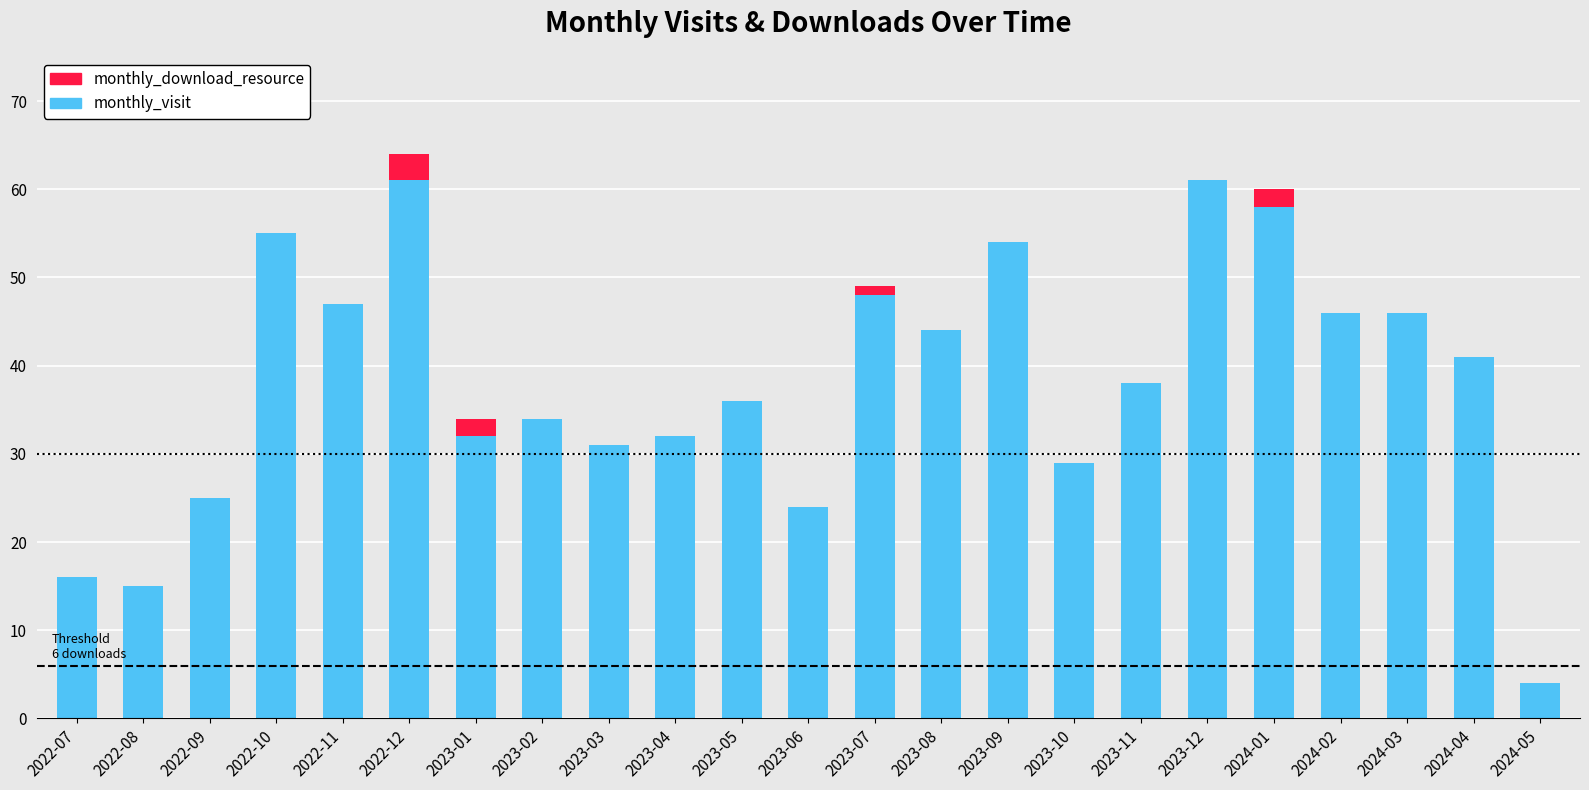

What is the maximum value for monthly_visit?

61